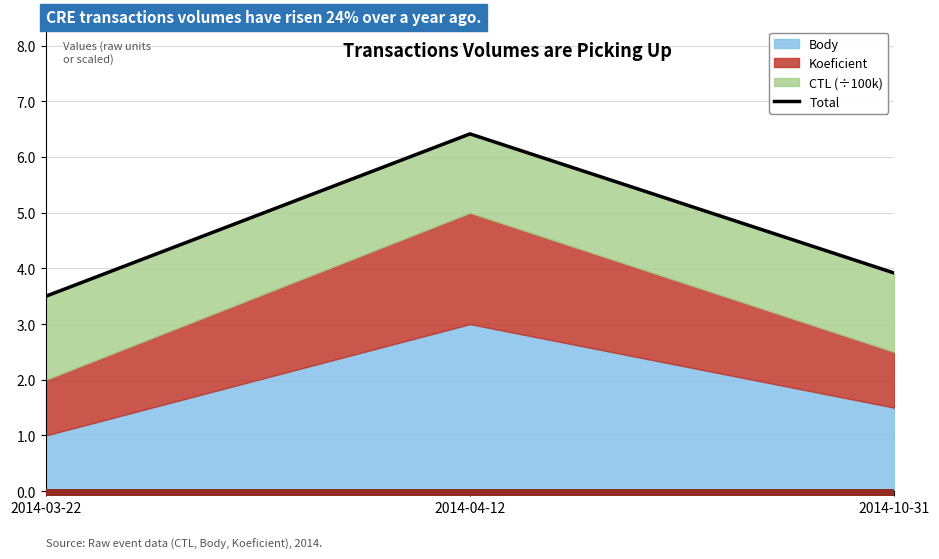

Which label corresponds to the smallest value in the chart?

2014-03-22